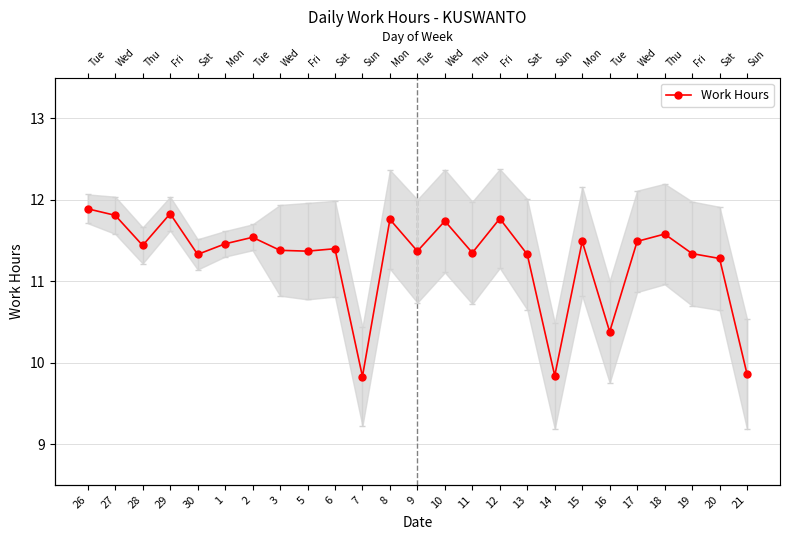

How many interior local valleys (lower than both neighbors) does the data have?

8